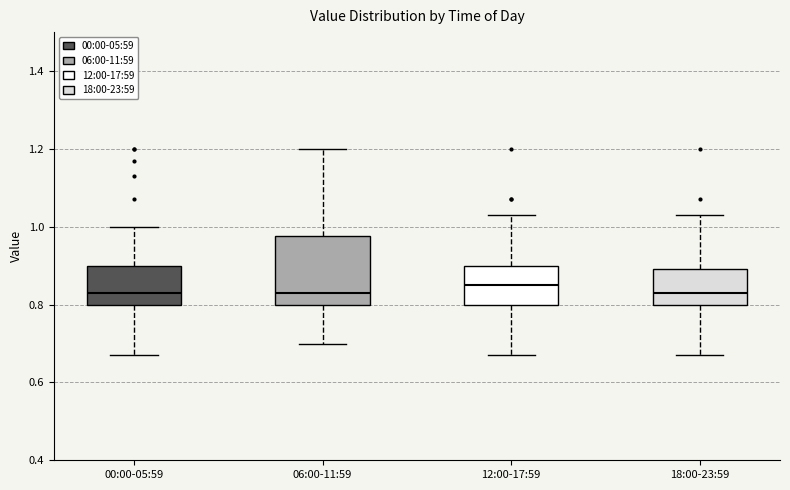

Where does the median line of the box for 12:00-17:59 sit on the y-axis? The values are not printed on the chart, so give them approximately, as read against the axis.

0.86